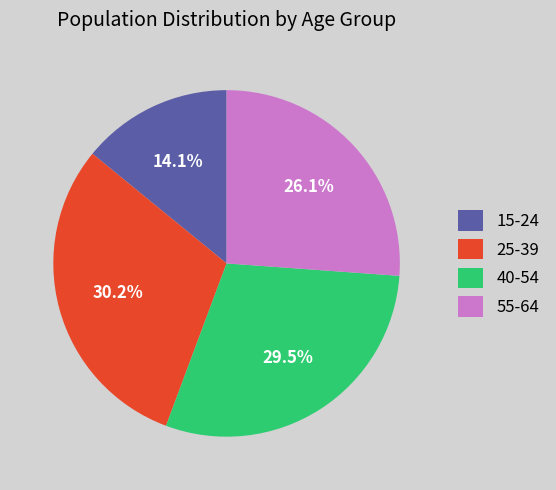

What is the smallest slice in the pie chart?

15-24